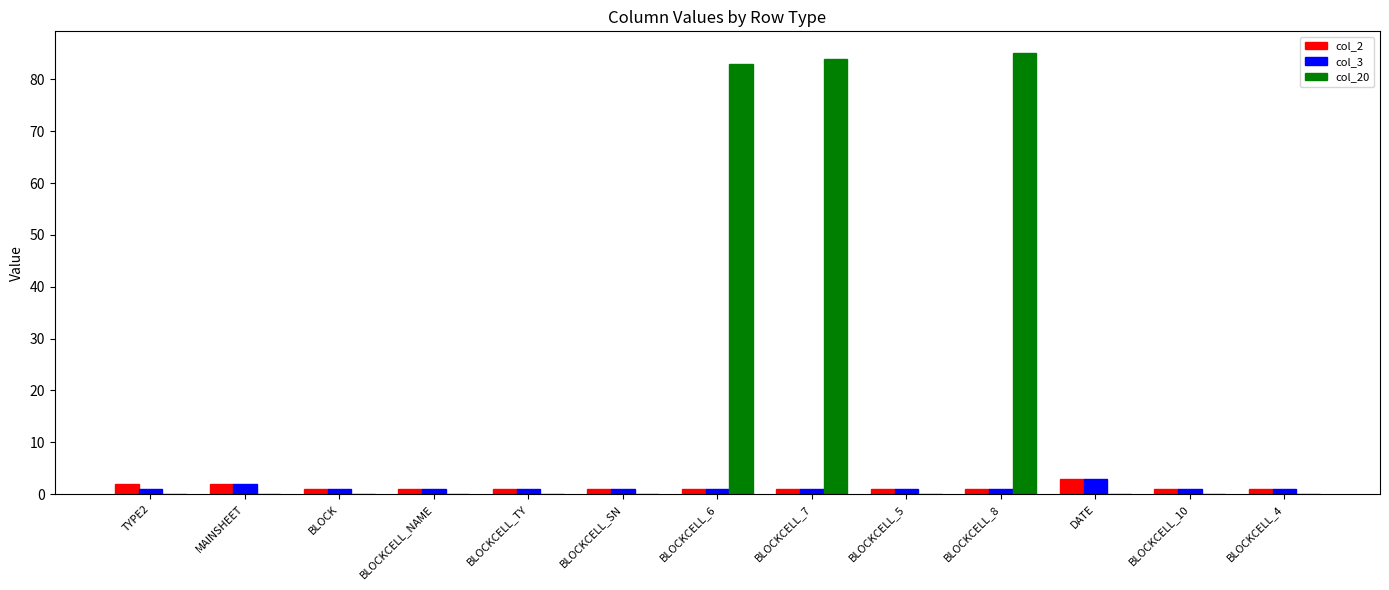

At which label is col_20 closest to 42?

BLOCKCELL_6